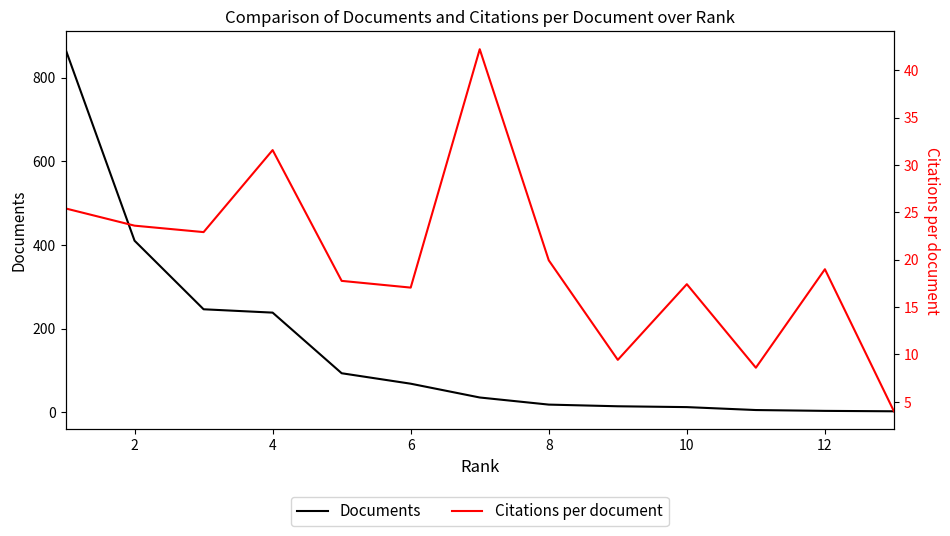

What are all the series names shown in the legend?

Documents, Citations per document